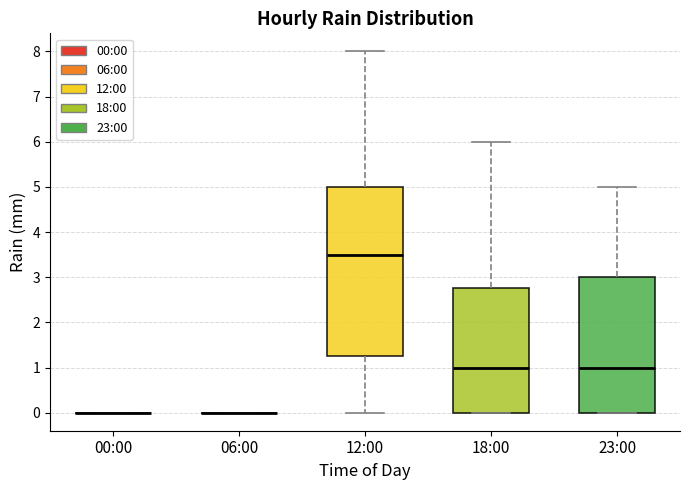

Reading left to right, transcribe this box plot: for each box, give where its median line is, the range the box spans, and where its two whiskers end, as read against the y-axis. The values are not printed on the chart, so give them approximately, as read against the axis.

00:00: box collapsed to a line at 0.0, whiskers 0.0 to 0.0
06:00: box collapsed to a line at 0.0, whiskers 0.0 to 0.0
12:00: median 3.5, box 1.3 to 5.0, whiskers 0.0 to 8.0
18:00: median 1.0, box 0.0 to 2.8, whiskers 0.0 to 6.0
23:00: median 1.0, box 0.0 to 3.0, whiskers 0.0 to 5.0